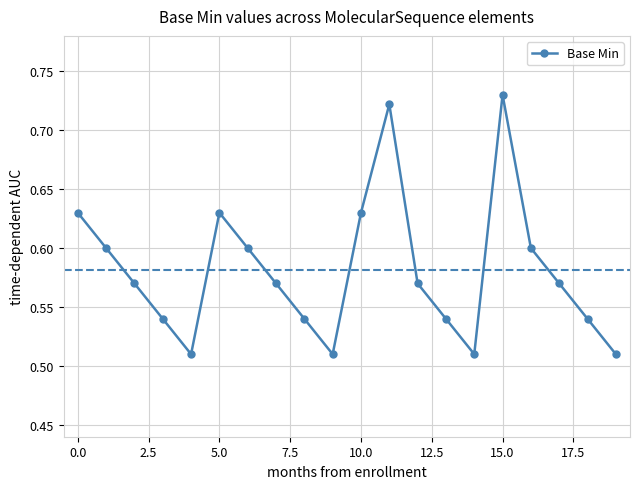

True or false: the data has more than 2 interior local peaks.

True